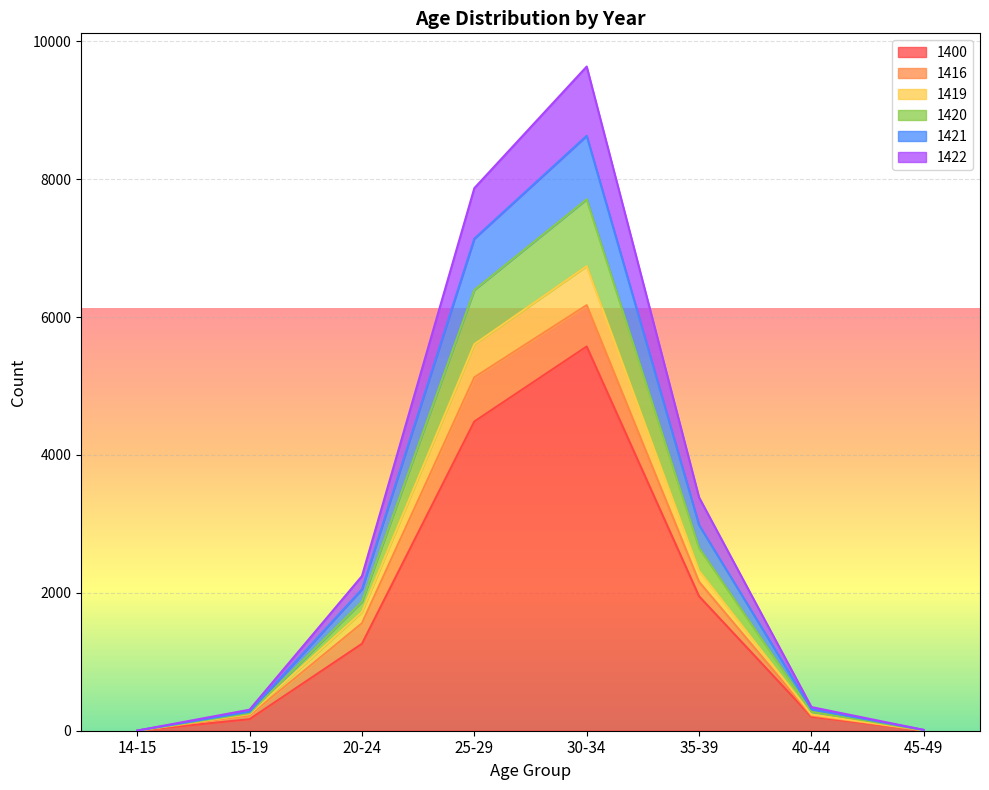

What is the lowest value of the 1421 series?

2